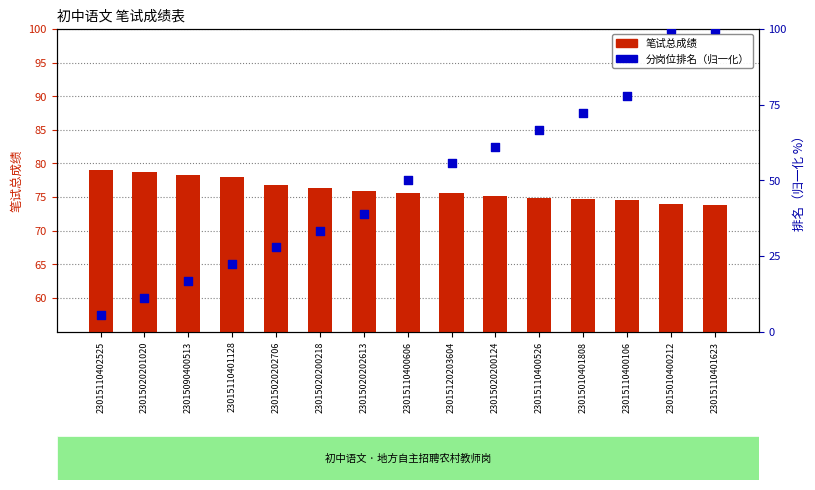

What is the total value across all series at 23015020200124?

136.3